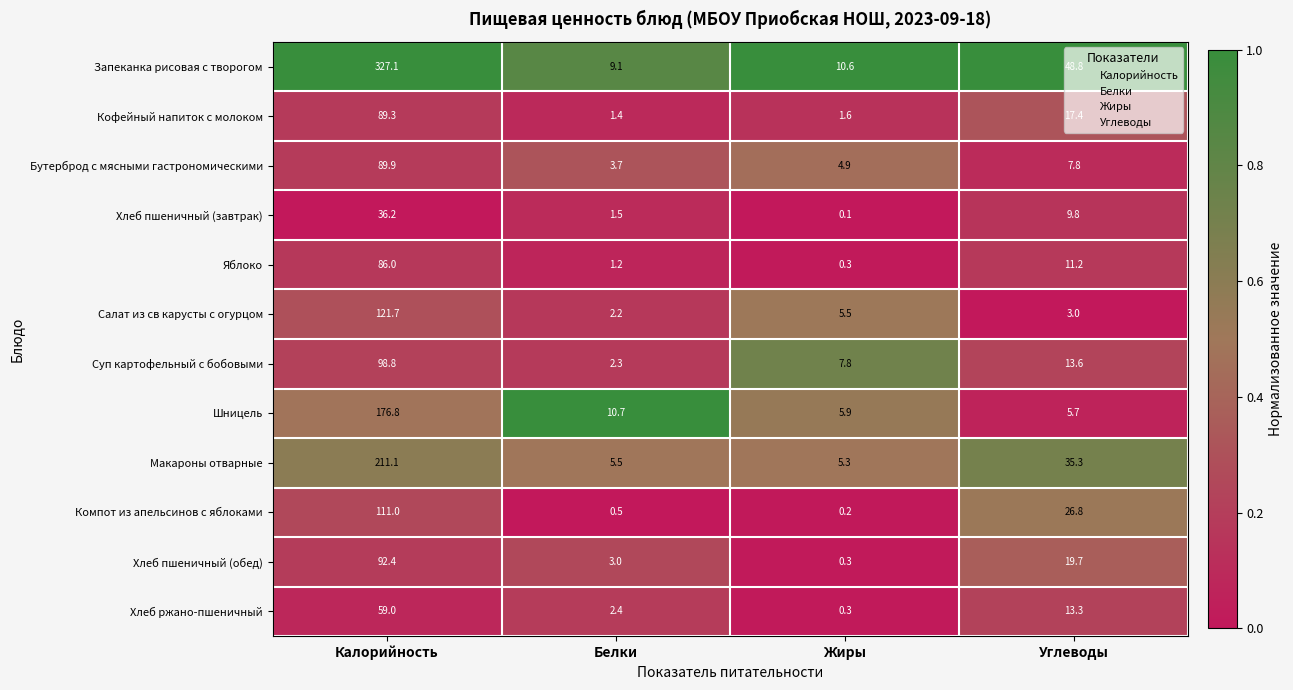

At how many categories does at least one series exceed 0?

4